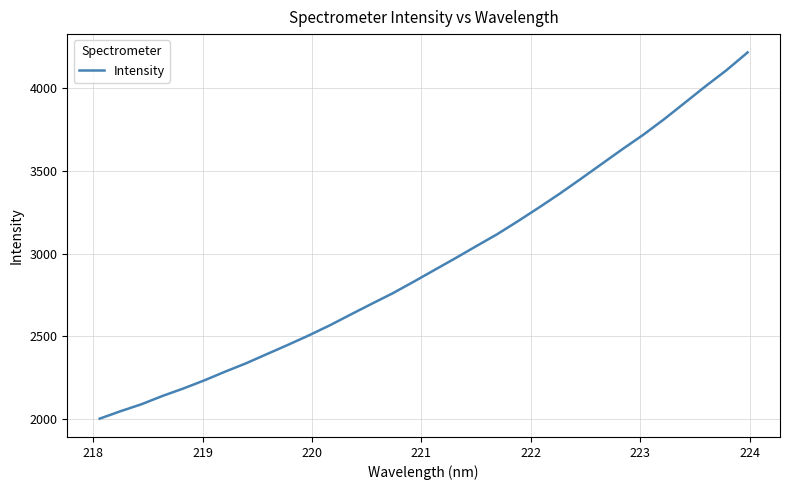

Is this an area chart (filled region under the line)?

No